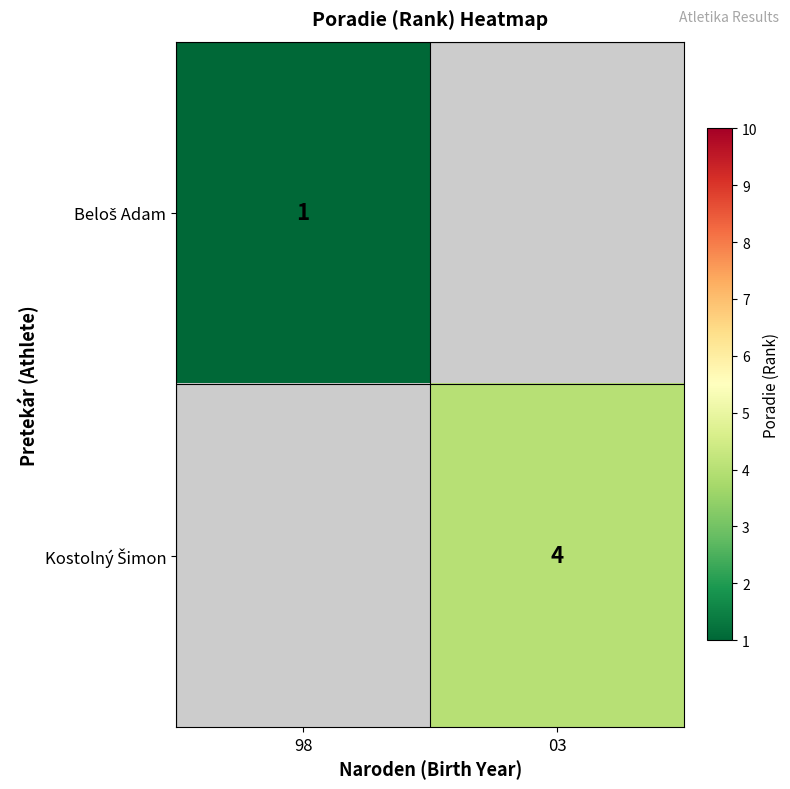

Is it true that Kostolný Šimon equals 4.0 at 03?

True